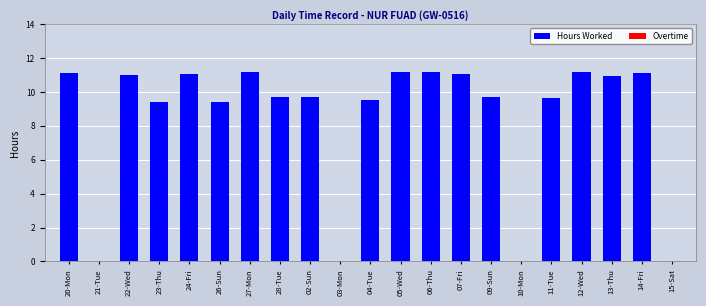

What is the ratio of the value at 26-Sun to the value at 13-Thu?

0.9